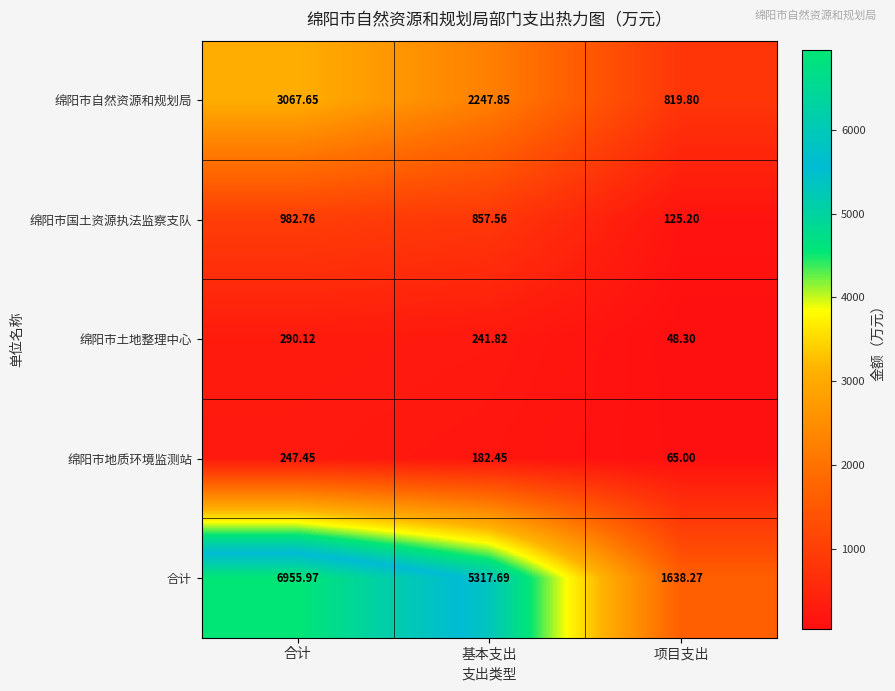

Is the value of 绵阳市地质环境监测站 at 基本支出 greater than the value of 绵阳市国土资源执法监察支队 at 基本支出?

No